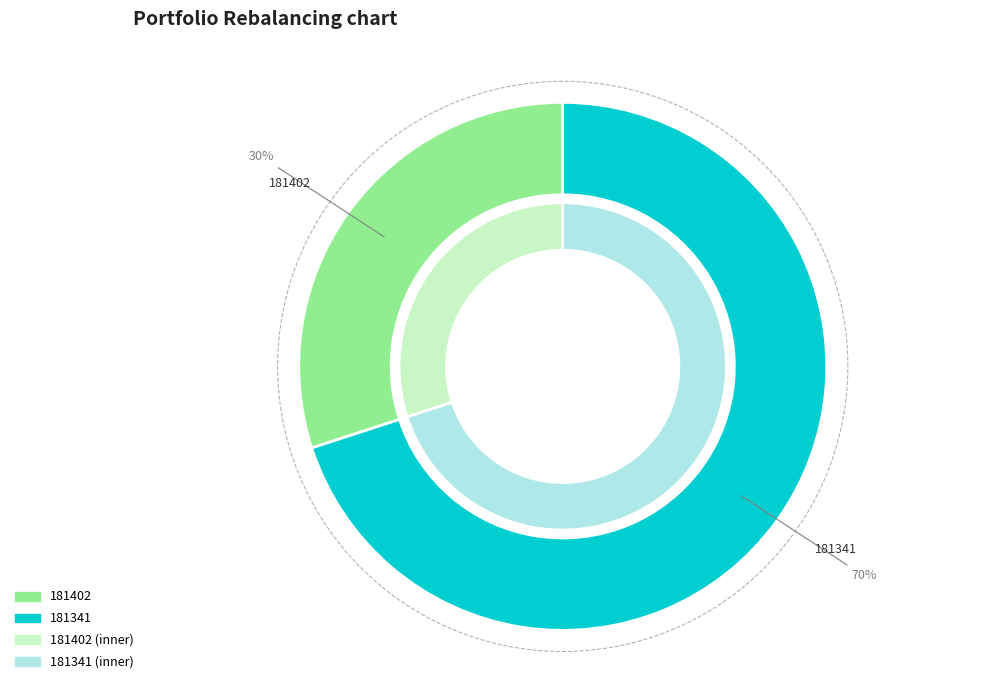

The 181402 slice represents 30% of the pie. True or false?

True